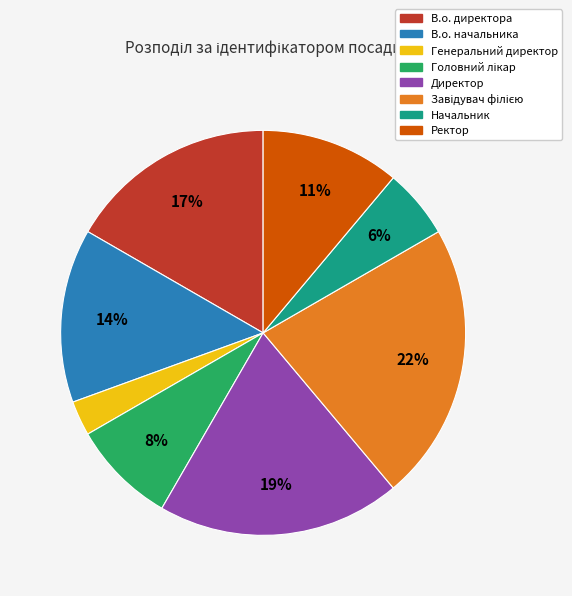

Is there any slice that represents more than half of the pie?

No